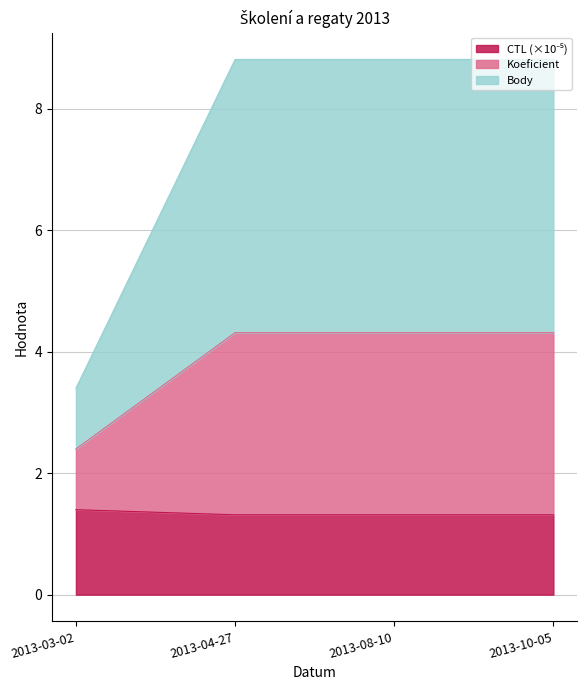

What is the value of the CTL point at the 2nd from the left?

1.3